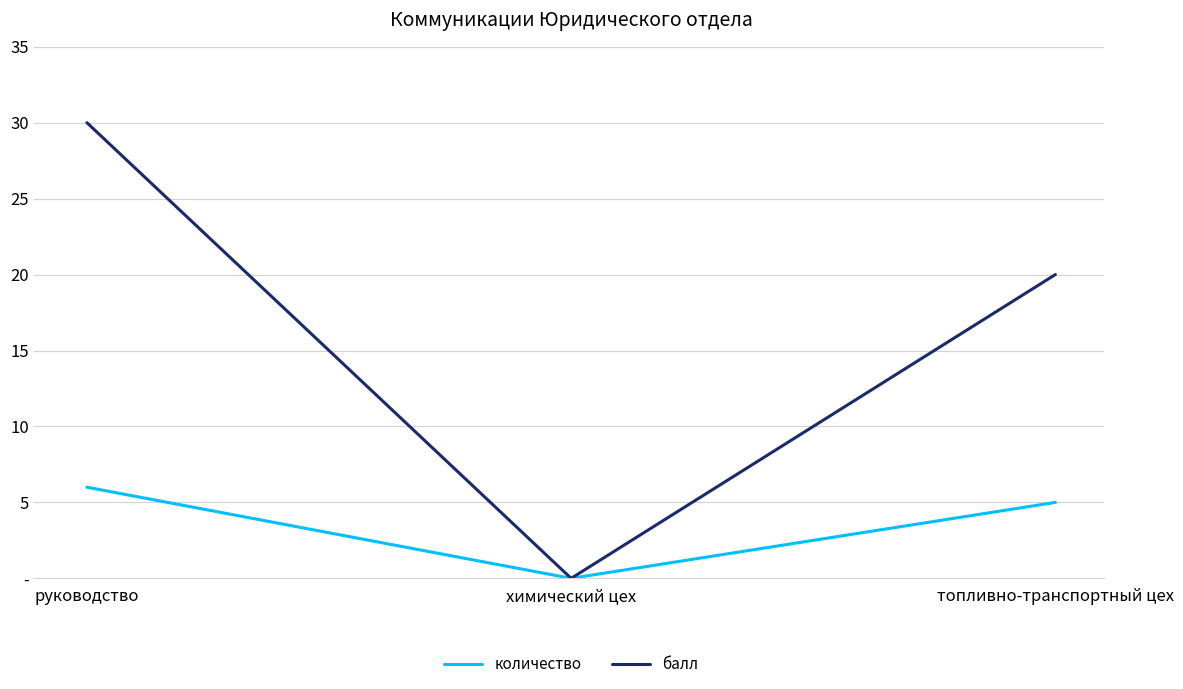

What value does the балл series have at руководство, to the nearest 10?

30